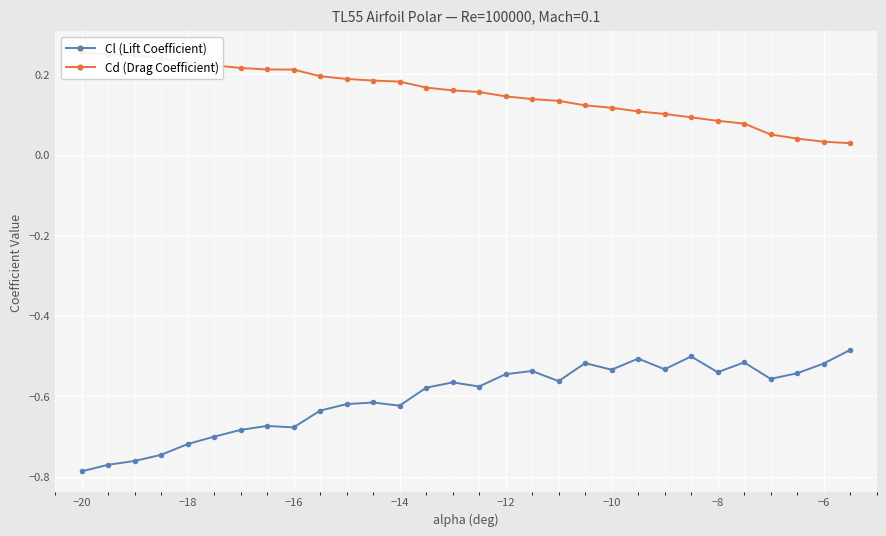

The value of Cl (Lift Coefficient) at −6 is -0.2. True or false?

False